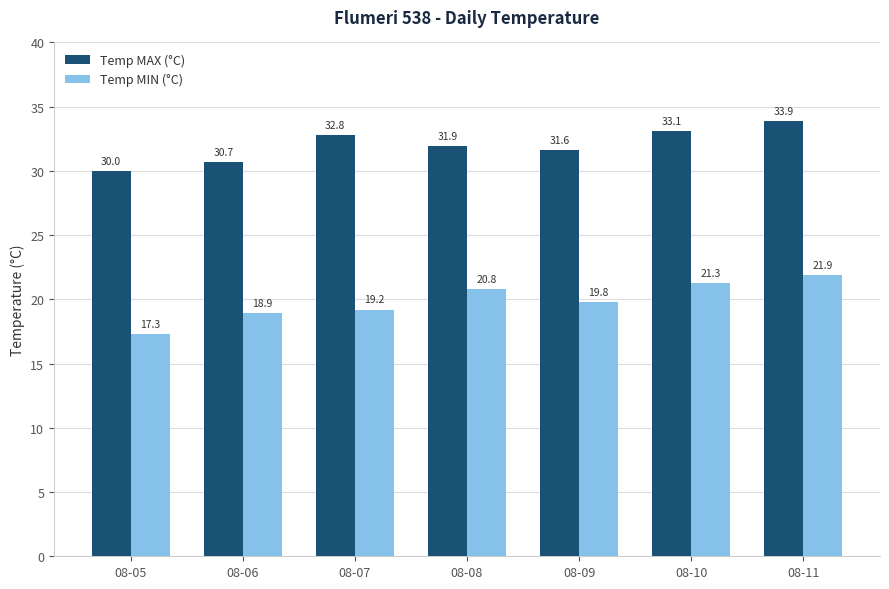

Reading left to right, what are all the values shown in this chart?

Temp MAX (°C): 30.0	30.7	32.8	31.9	31.6	33.1	33.9
Temp MIN (°C): 17.3	18.9	19.2	20.8	19.8	21.3	21.9